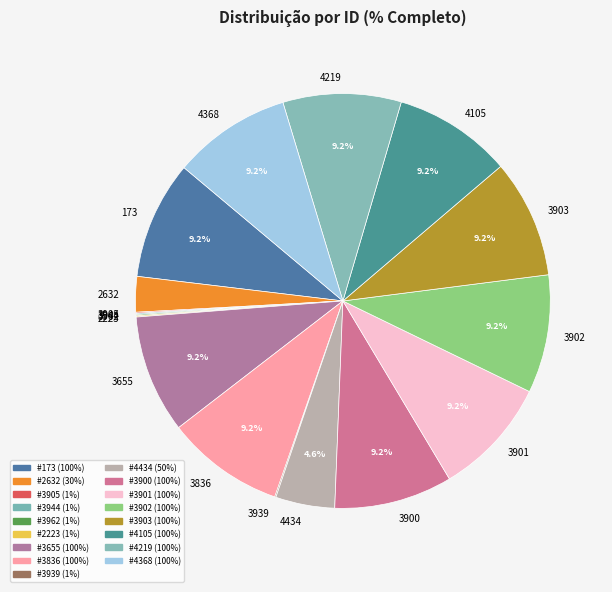

What percentage do 4219 and 3655 together represent?

18.4%